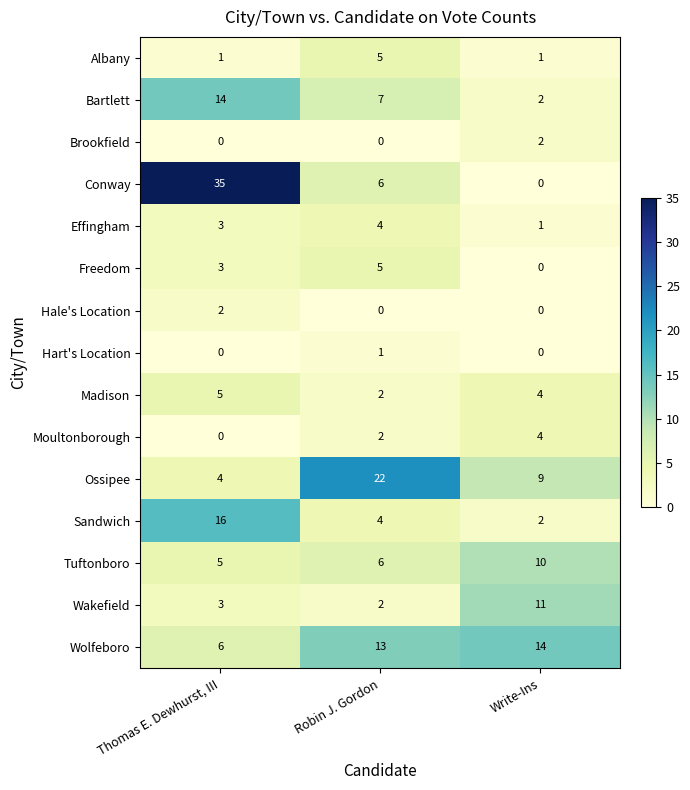

What is the spread (max minus min) of values at Robin J. Gordon?

22